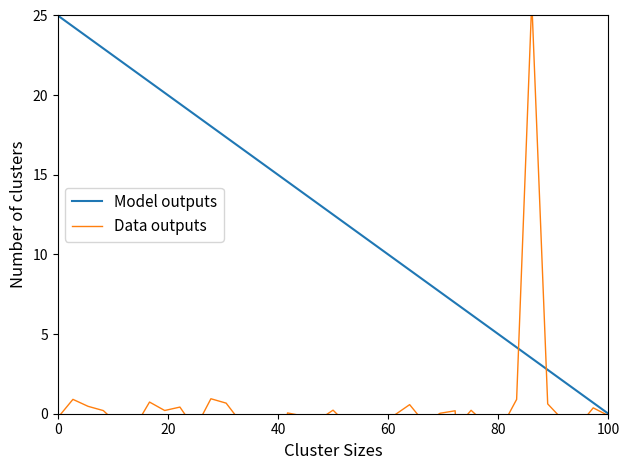

What is the total value across all series at 0?

24.7